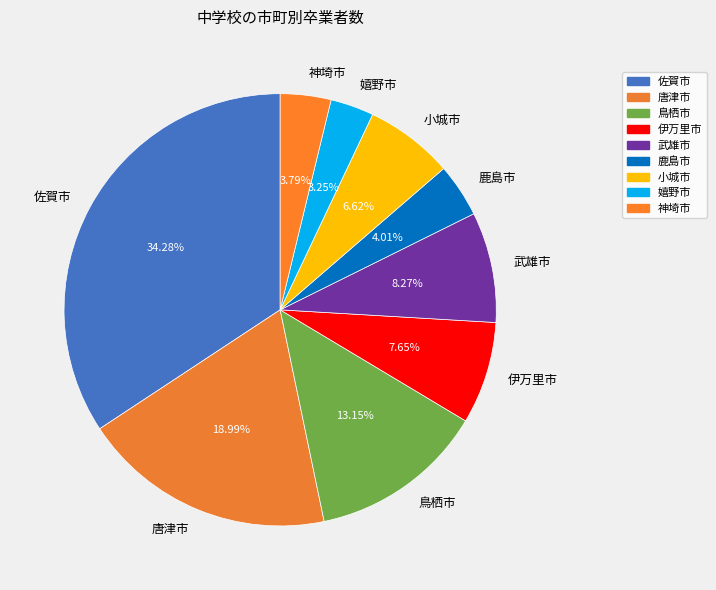

What is the smallest slice in the pie chart?

嬉野市